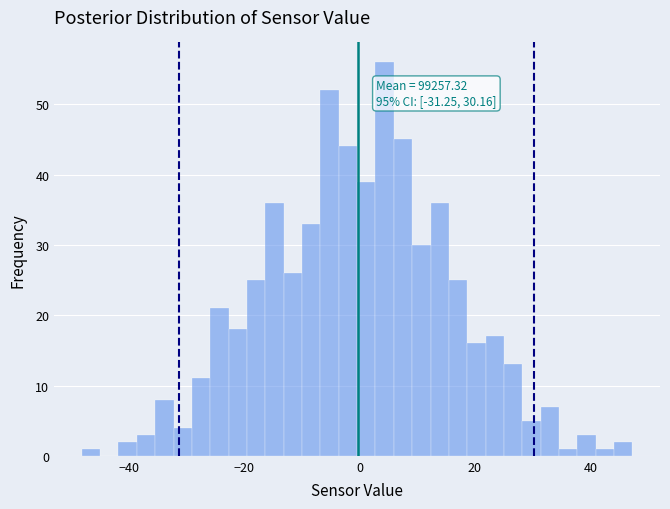

Around what value on the x-axis is the tallest bar? Give the approximate position of its centre, as read against the axis.

4